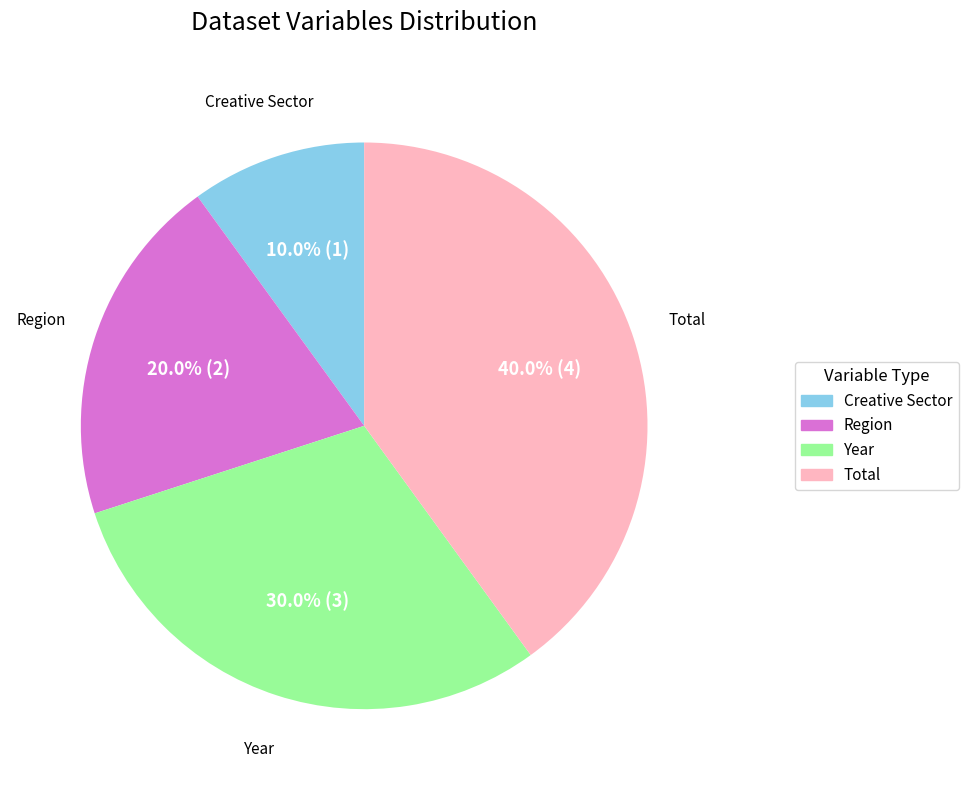

Rank the categories by value from highest to lowest.

Total, Year, Region, Creative Sector